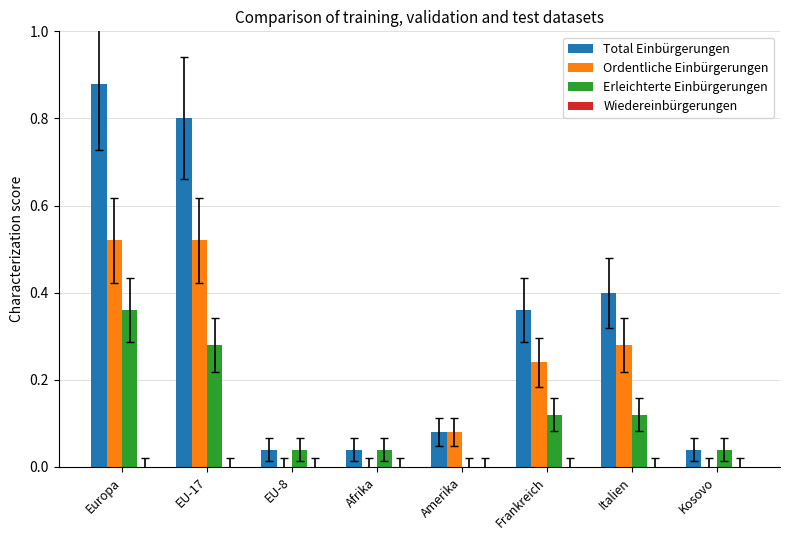

The Total Einbürgerungen series shows 0.5 at Europa. True or false?

False